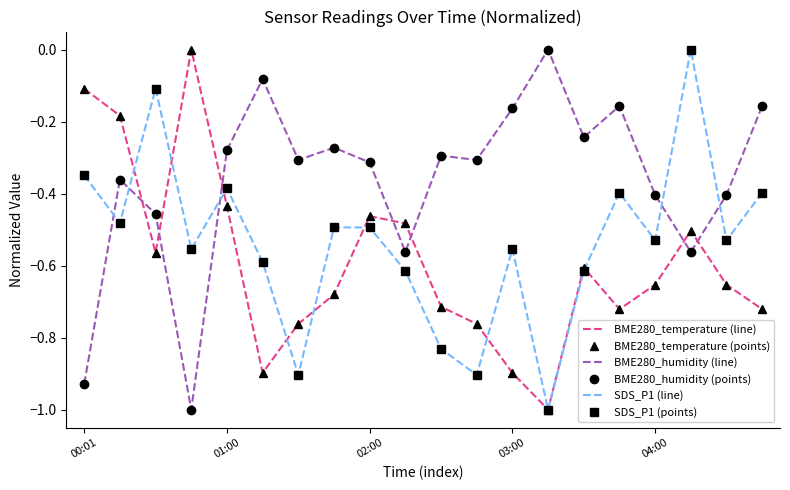

What is the average value of the BME280_humidity (line) series?

-0.4